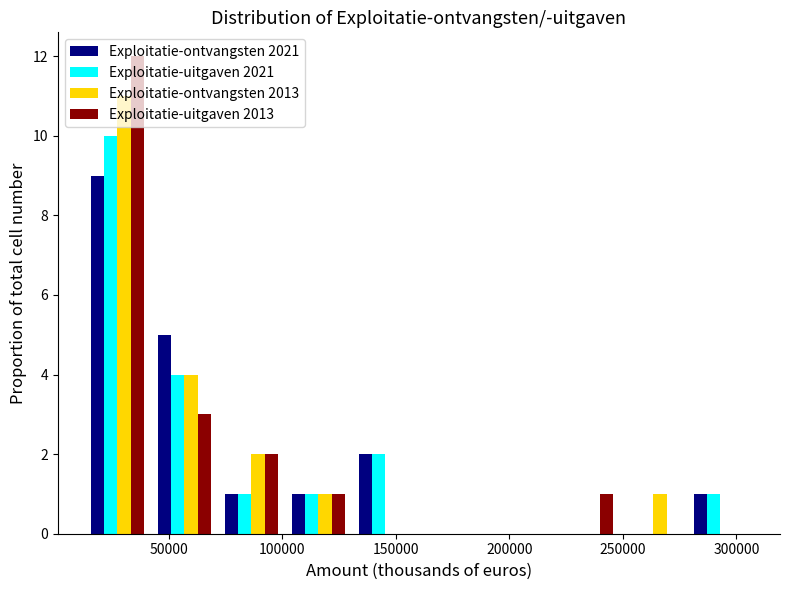

In the Exploitatie-ontvangsten 2013 series, which range on the x-axis has the tallest bar?

15000 to 40000